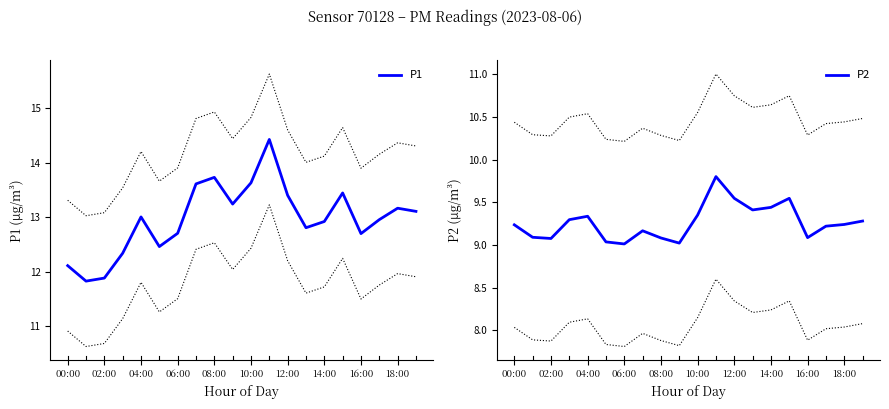

What is the sum of the P2 values at 12:00 and 18:00?

18.8